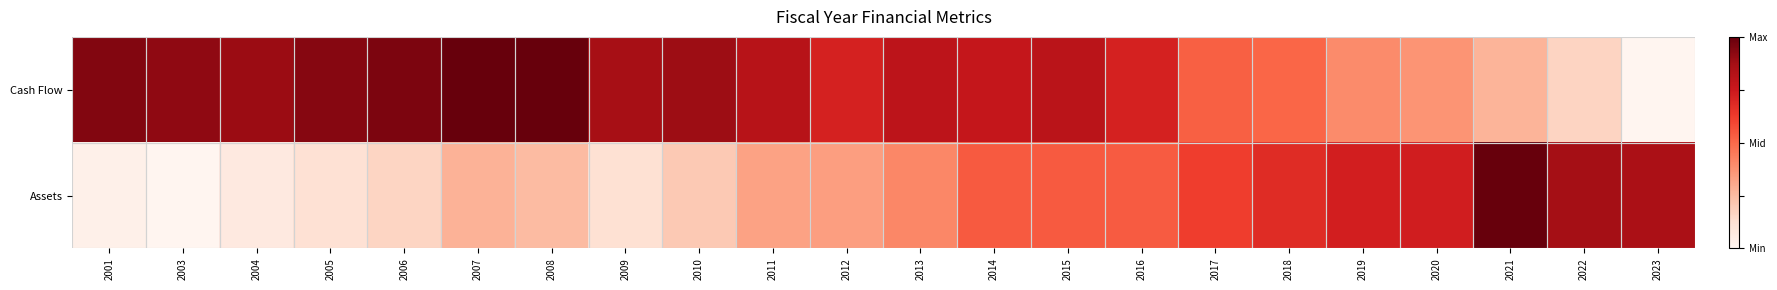

Reading left to right, list all the values displayed in this chart.

Cash Flow: 2001=0.9	2003=0.9	2004=0.9	2005=0.9	2006=1.0	2007=1.0	2008=1.0	2009=0.9	2010=0.9	2011=0.8	2012=0.7	2013=0.8	2014=0.8	2015=0.8	2016=0.7	2017=0.5	2018=0.5	2019=0.4	2020=0.4	2021=0.3	2022=0.2	2023=0.0
Assets: 2001=0.0	2003=0.0	2004=0.1	2005=0.1	2006=0.2	2007=0.3	2008=0.2	2009=0.1	2010=0.2	2011=0.3	2012=0.3	2013=0.4	2014=0.5	2015=0.5	2016=0.5	2017=0.6	2018=0.7	2019=0.7	2020=0.7	2021=1.0	2022=0.9	2023=0.9